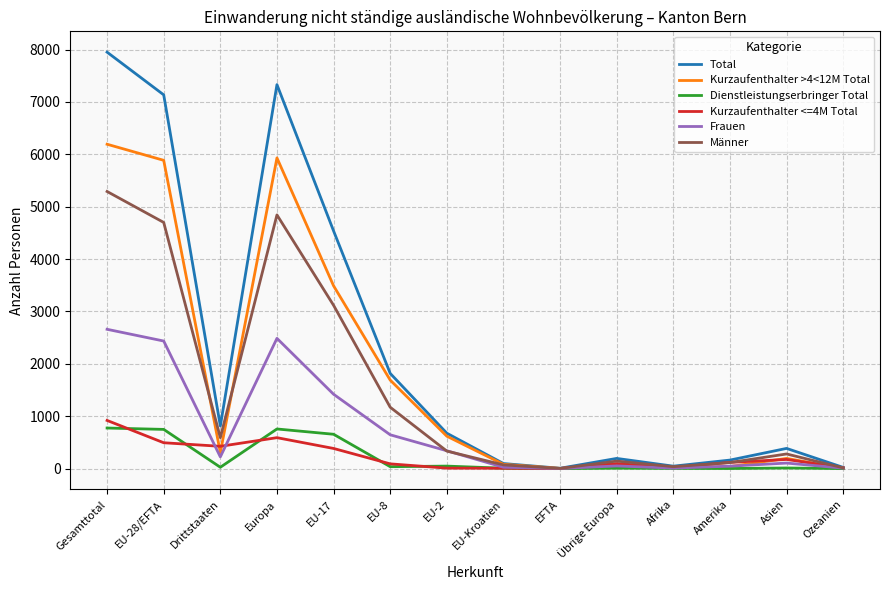

What are all the series names shown in the legend?

Total, Kurzaufenthalter >4<12M Total, Dienstleistungserbringer Total, Kurzaufenthalter <=4M Total, Frauen, Männer